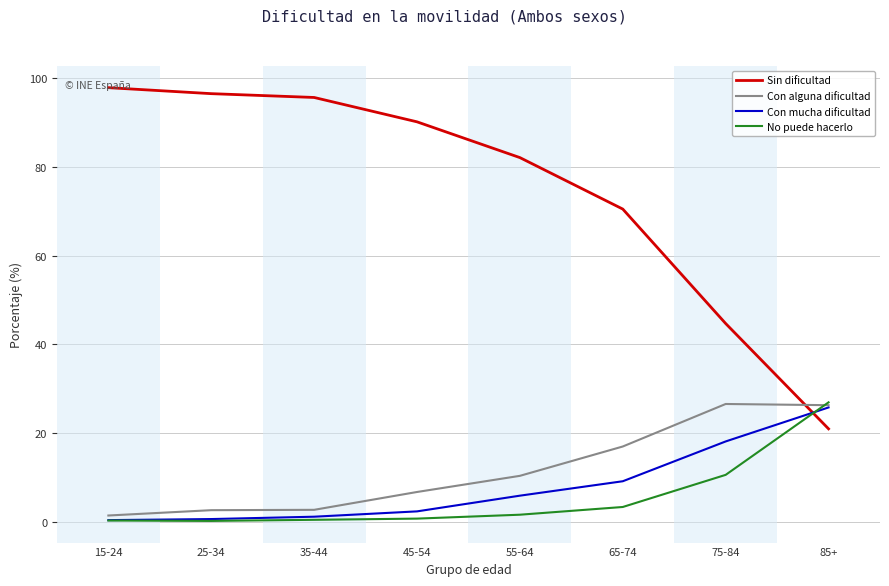

Where does the Con alguna dificultad series first go above 10?

55-64